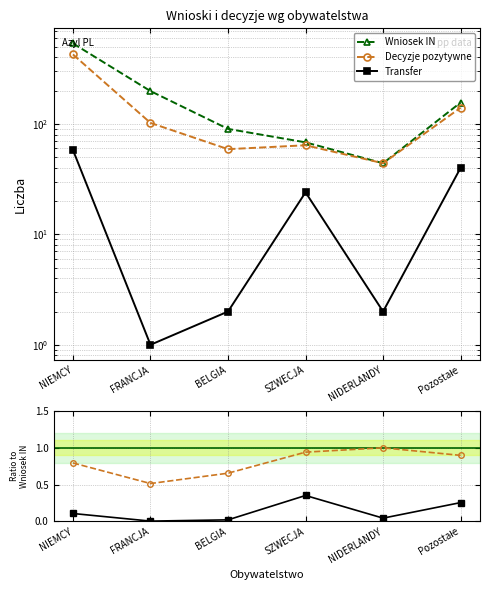

Which series changed the most between FRANCJA and BELGIA?

Wniosek IN